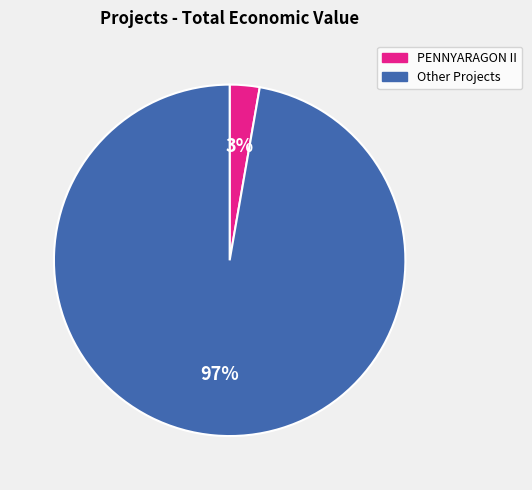

Does any single category account for the majority?

Yes